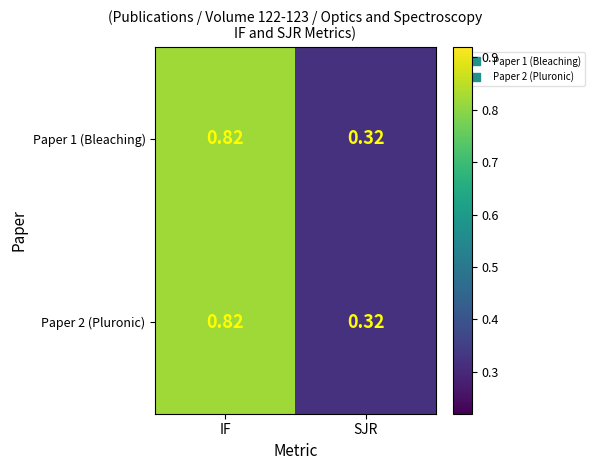

List the labels in order of Paper 1 (Bleaching) value, largest first.

IF, SJR